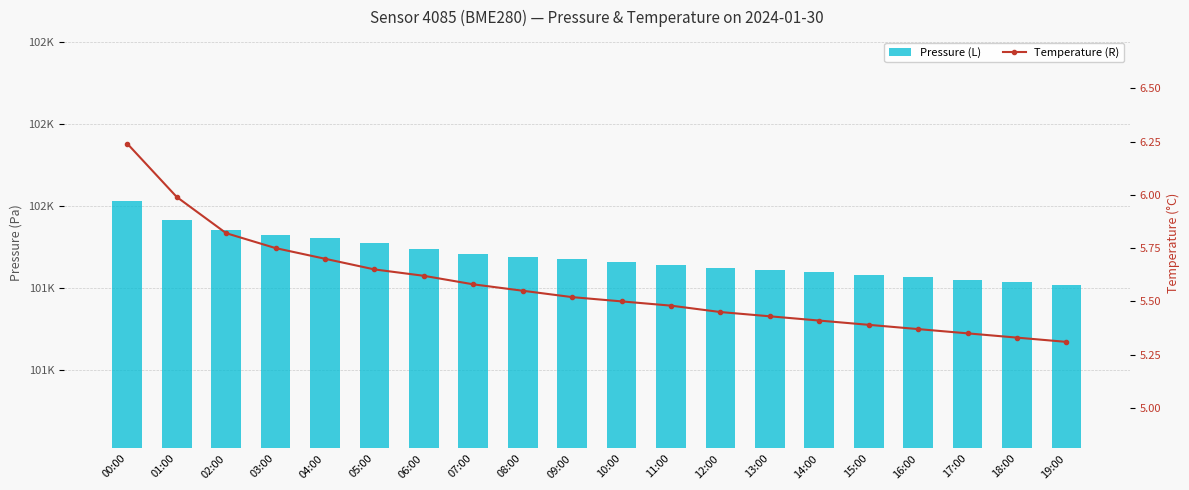

At which label does Temperature (R) reach its peak?

00:00